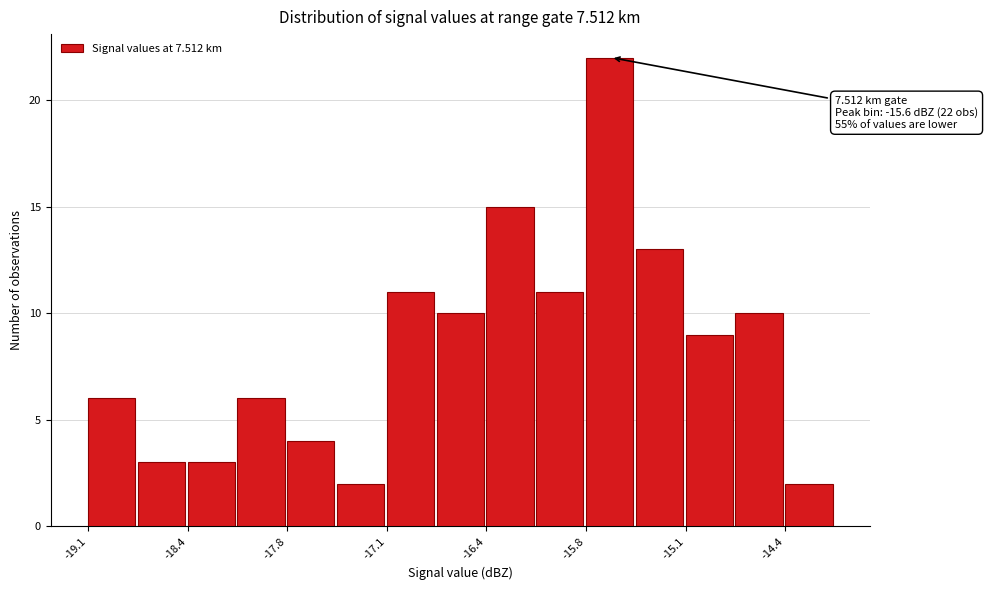

Around what value on the x-axis is the tallest bar? Give the approximate position of its centre, as read against the axis.

-15.6